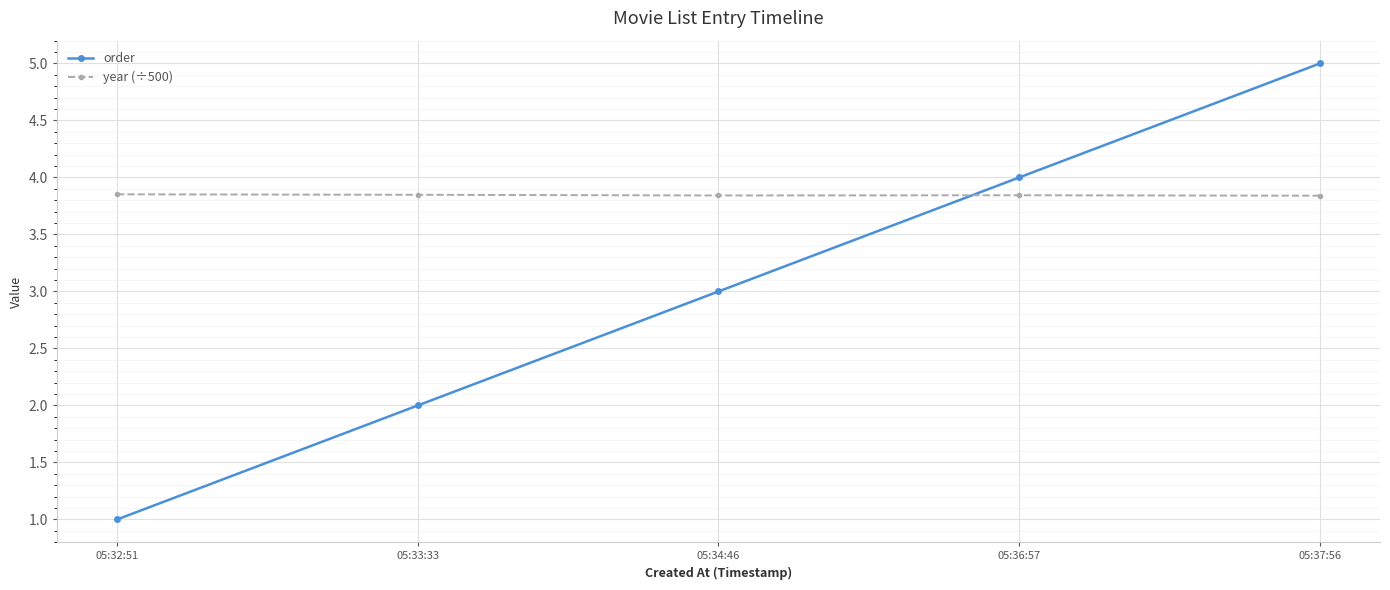

Which series has the largest total across all categories?

year (÷500)